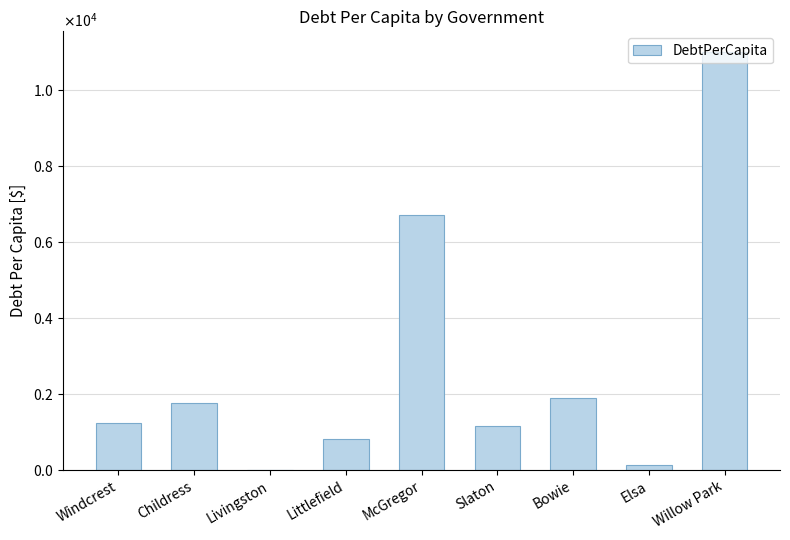

Are the bars horizontal?

No